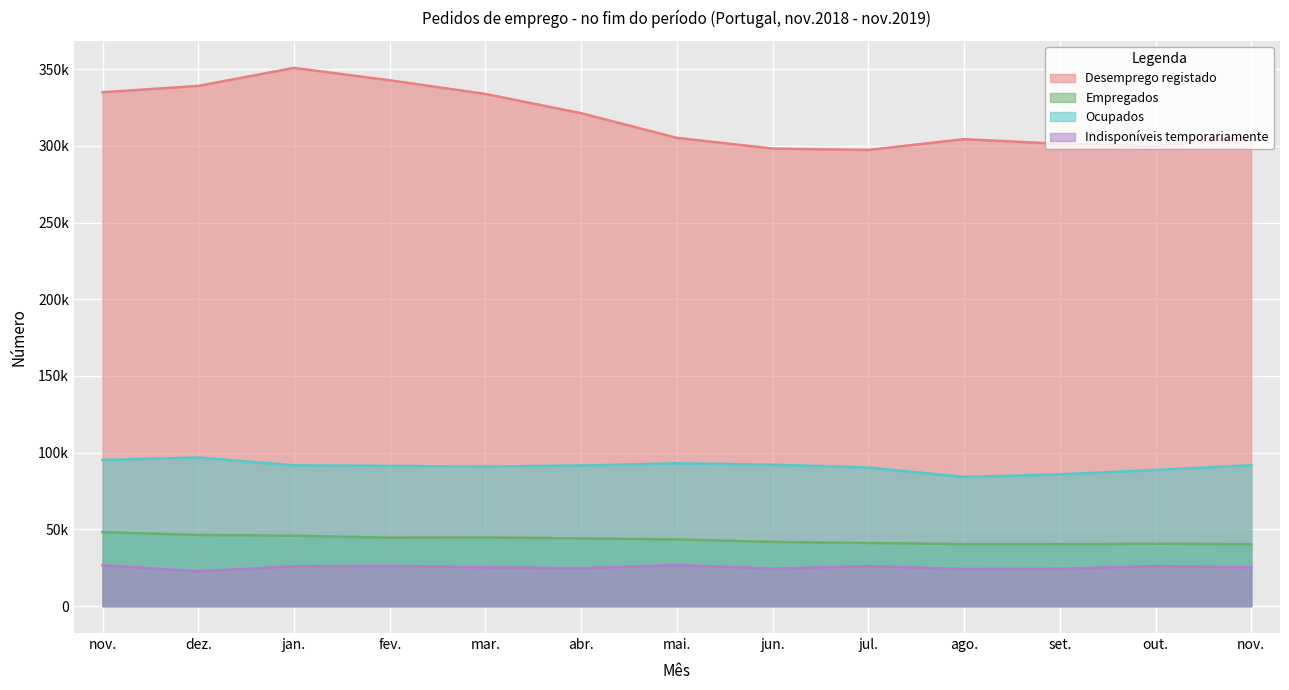

What is the difference between the Empregados values at jun. and fev.?

2760